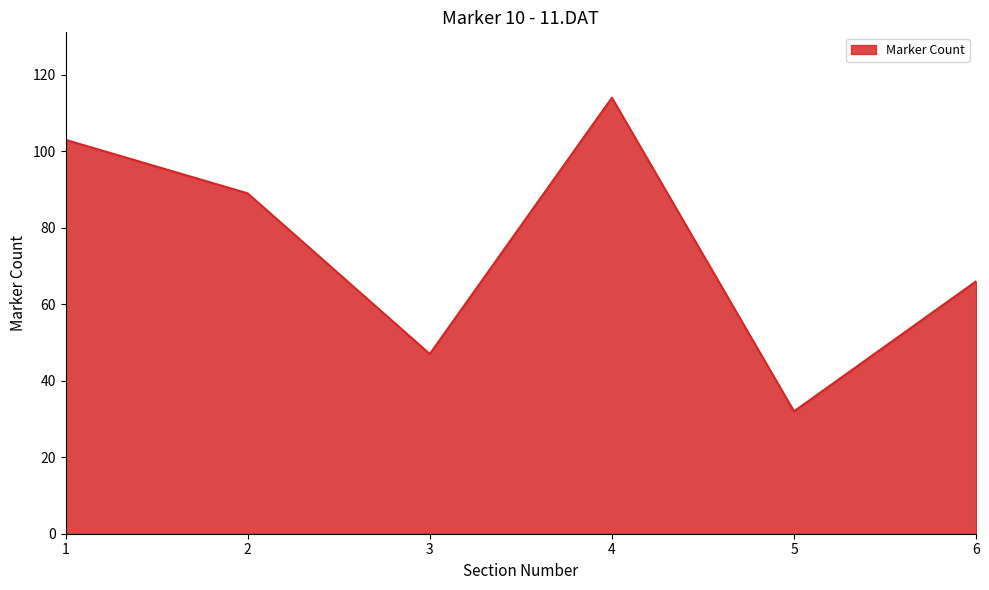

At which category does the chart reach its minimum across all series?

5